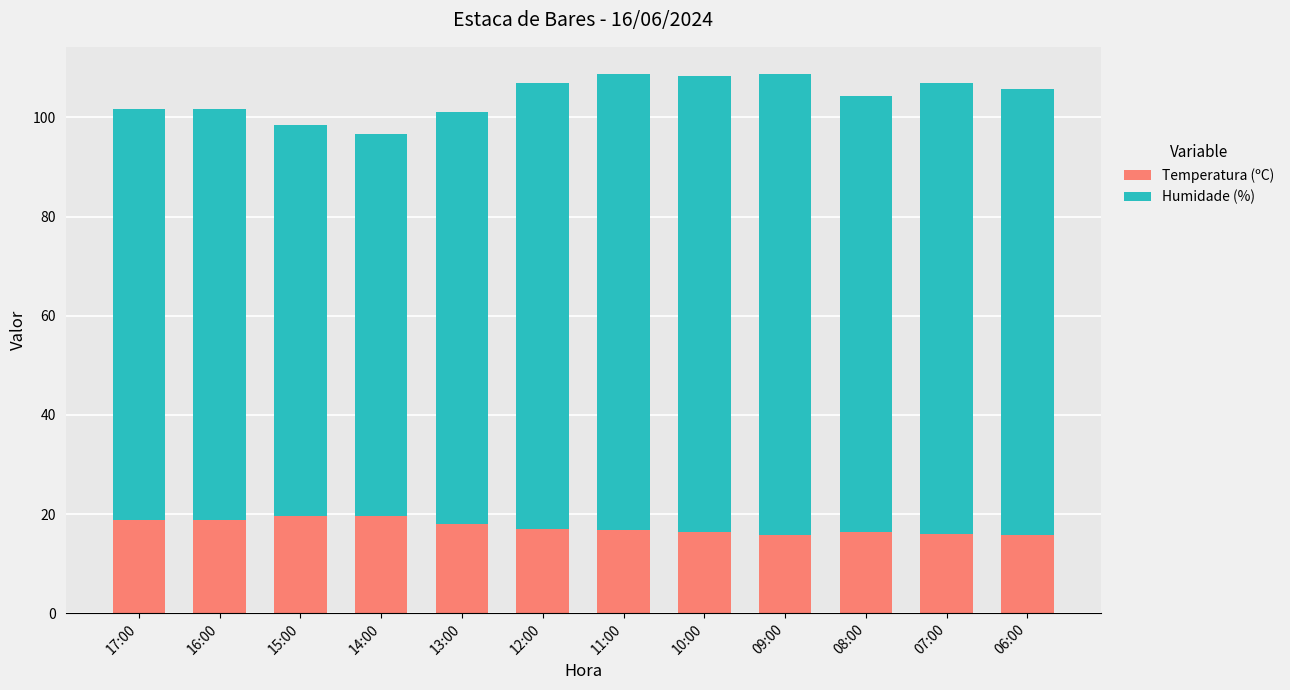

The value of Temperatura (ºC) at 16:00 is 18.7. True or false?

True